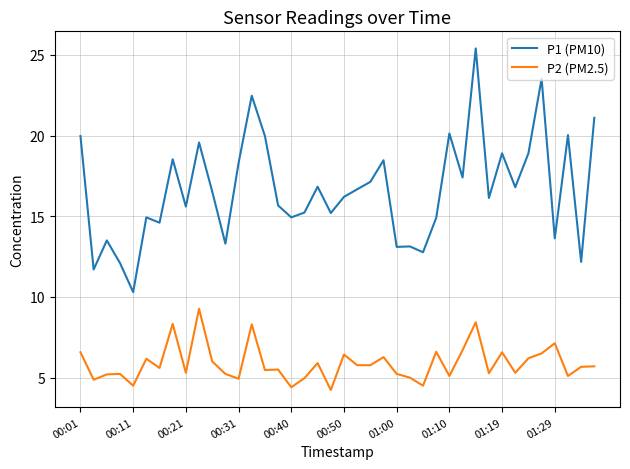

Which series has the widest spread of values?

P1 (PM10)